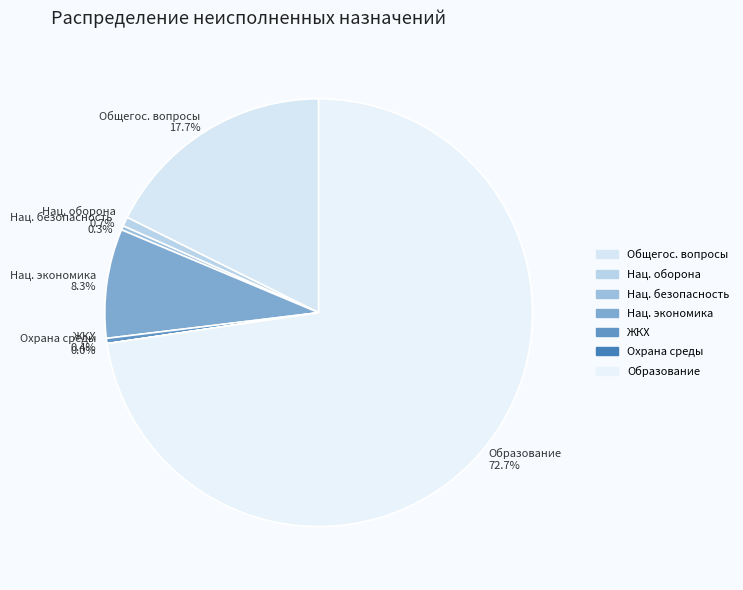

Which category has the biggest portion of the pie?

Образование